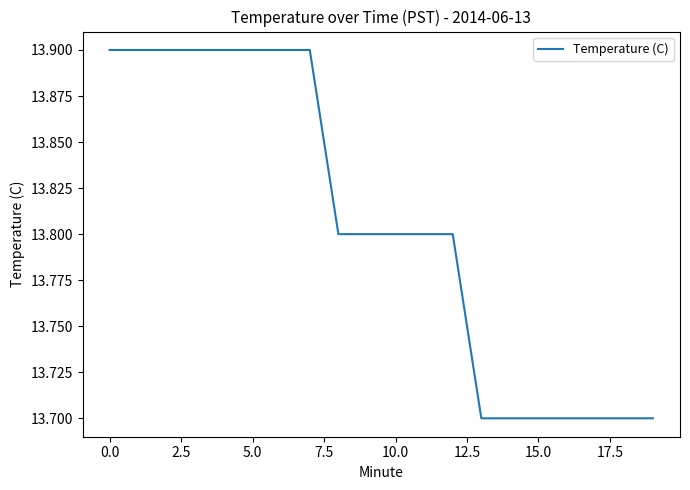

What is the smallest value displayed?

13.7